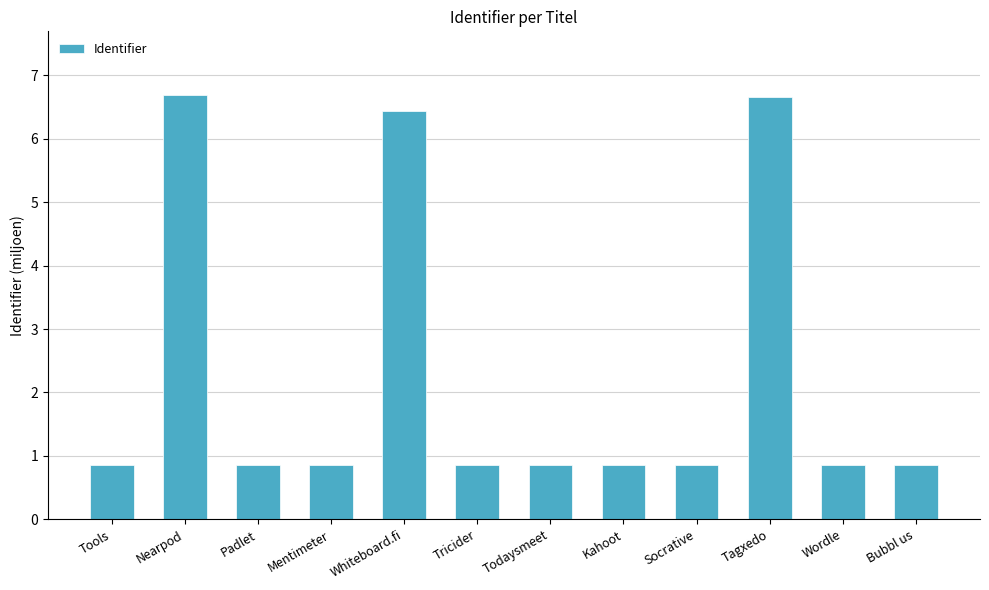

What is the difference between the maximum and minimum values?

5.8